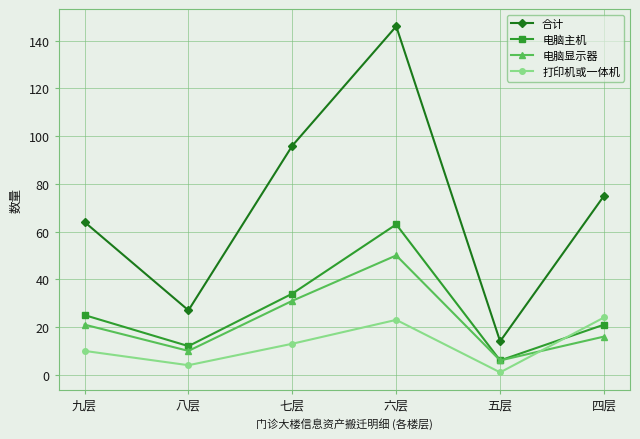

The 打印机或一体机 series shows 10 at 九层. True or false?

True